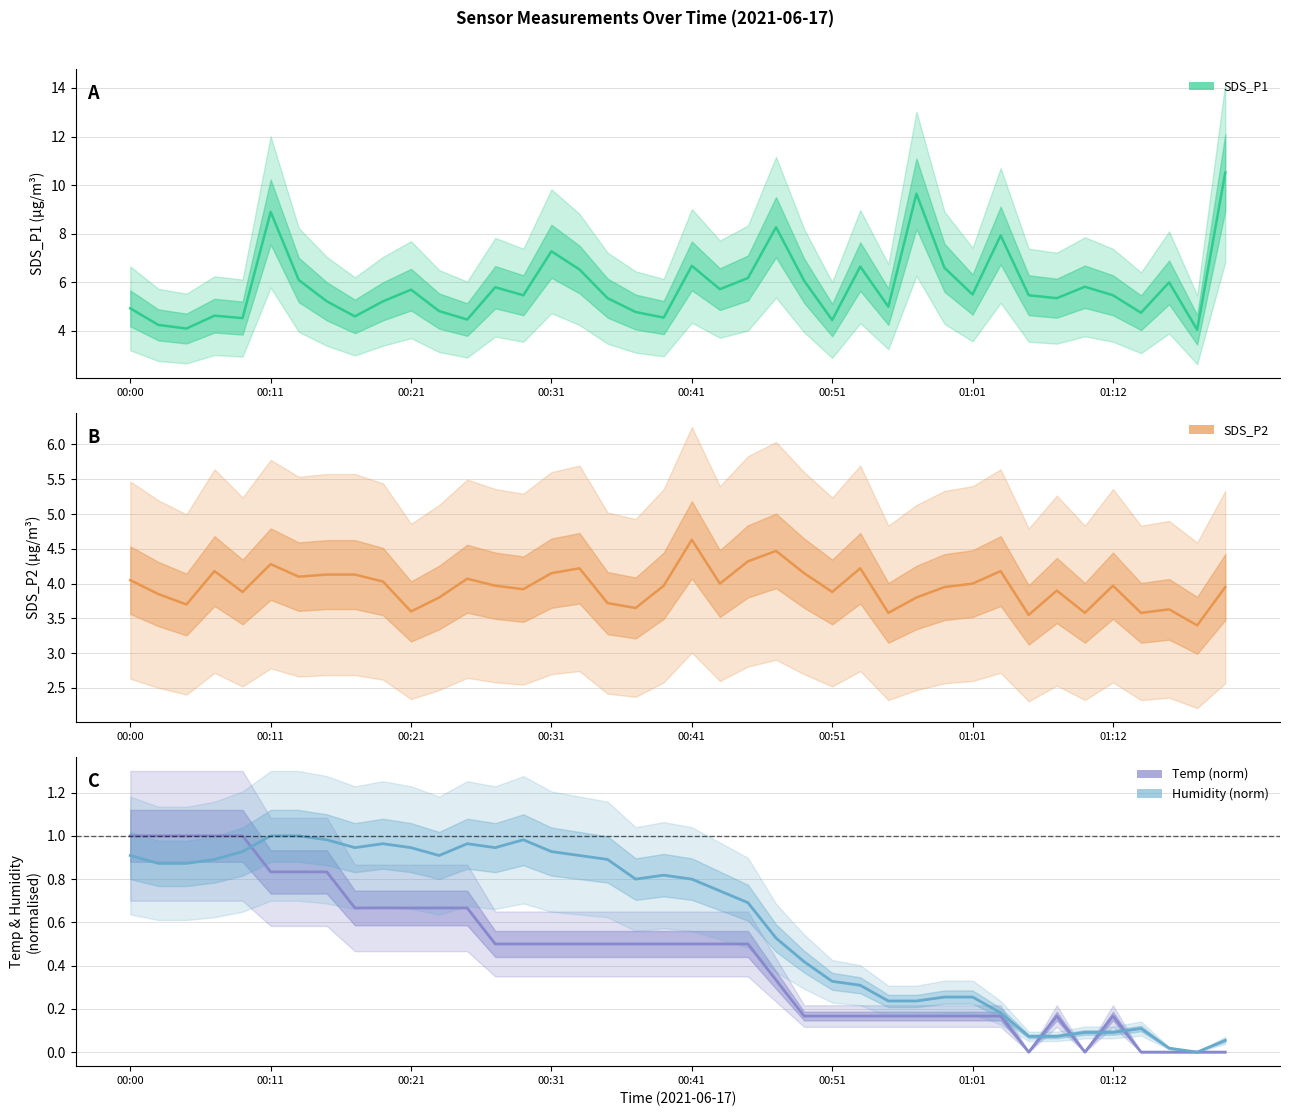

What is the label of the 1st point from the left?

00:00